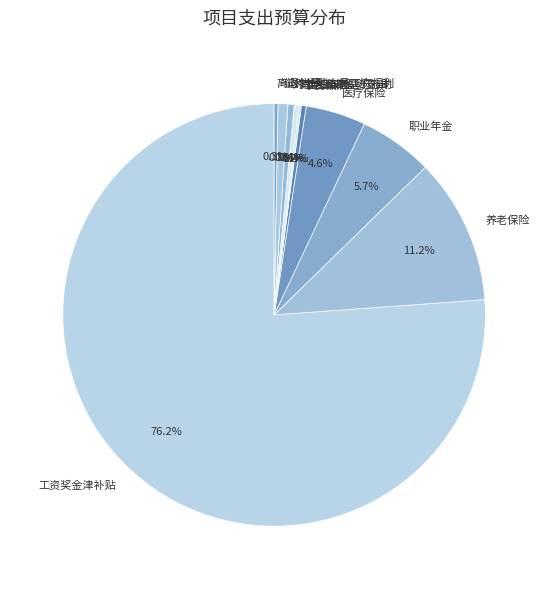

Which category accounts for the majority?

工资奖金津补贴